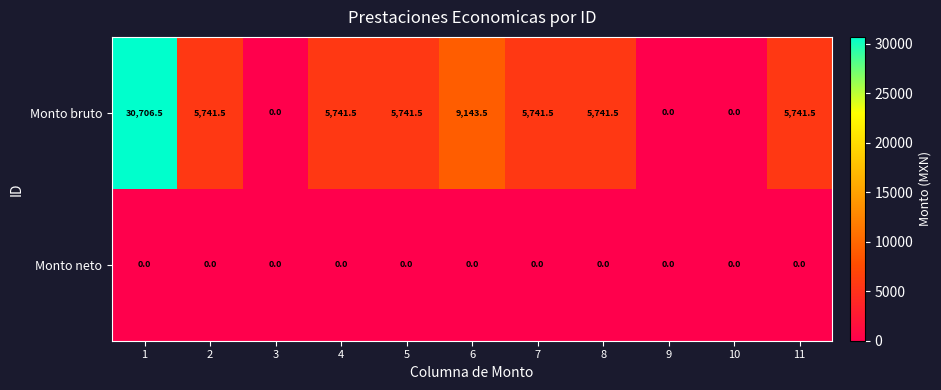

Reading right to left, what are all the values shown in this chart?

Monto bruto: 11=5741.5	10=0.0	9=0.0	8=5741.5	7=5741.5	6=9143.5	5=5741.5	4=5741.5	3=0.0	2=5741.5	1=30706.5
Monto neto: 11=0.0	10=0.0	9=0.0	8=0.0	7=0.0	6=0.0	5=0.0	4=0.0	3=0.0	2=0.0	1=0.0